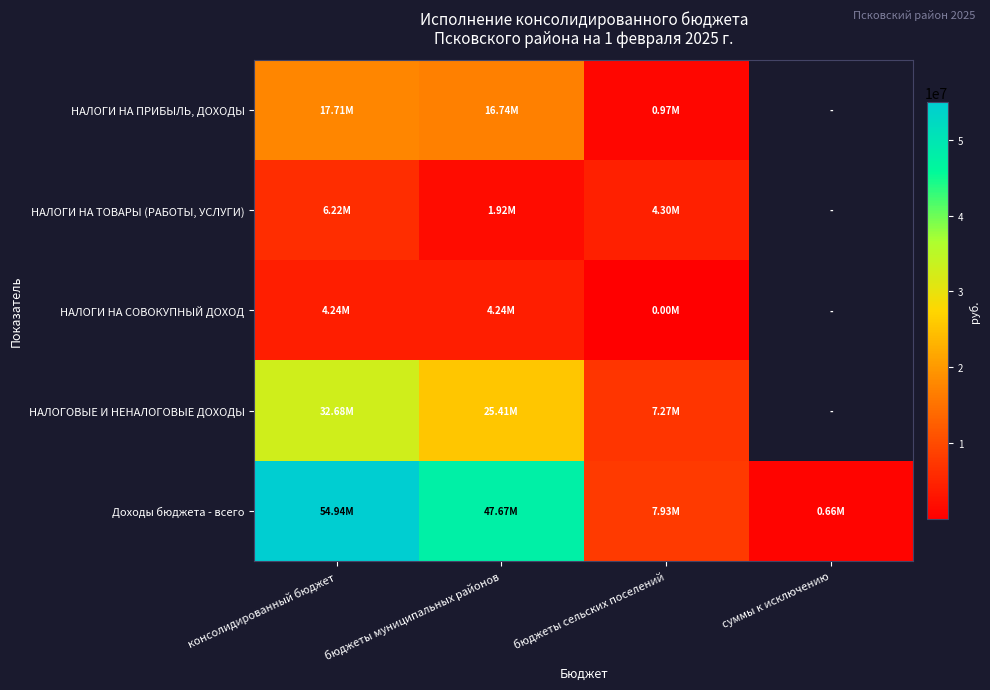

What is the minimum value shown in the chart?

3.5